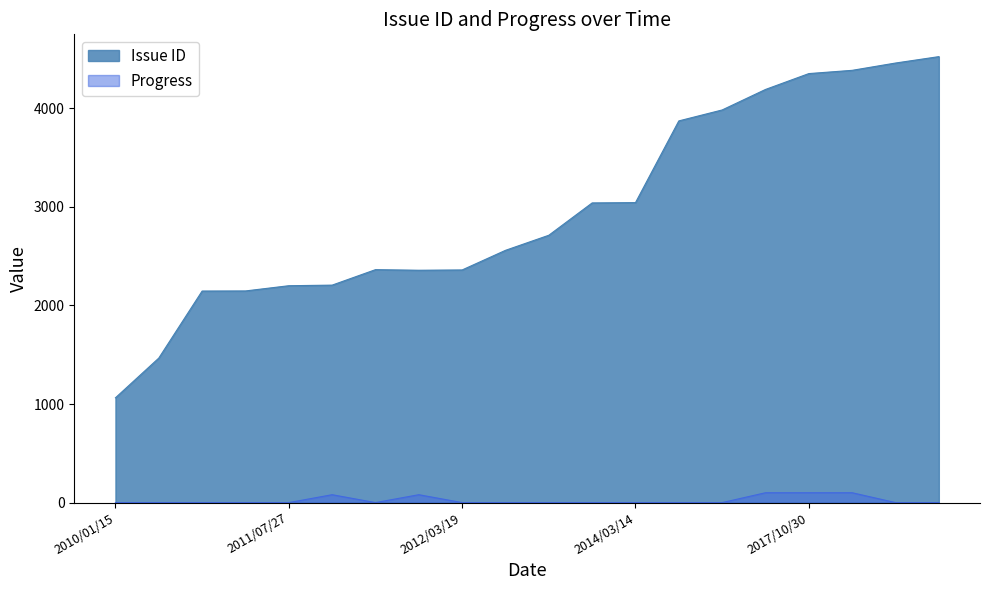

The Issue ID series shows 3192 at 2011/07/27. True or false?

False